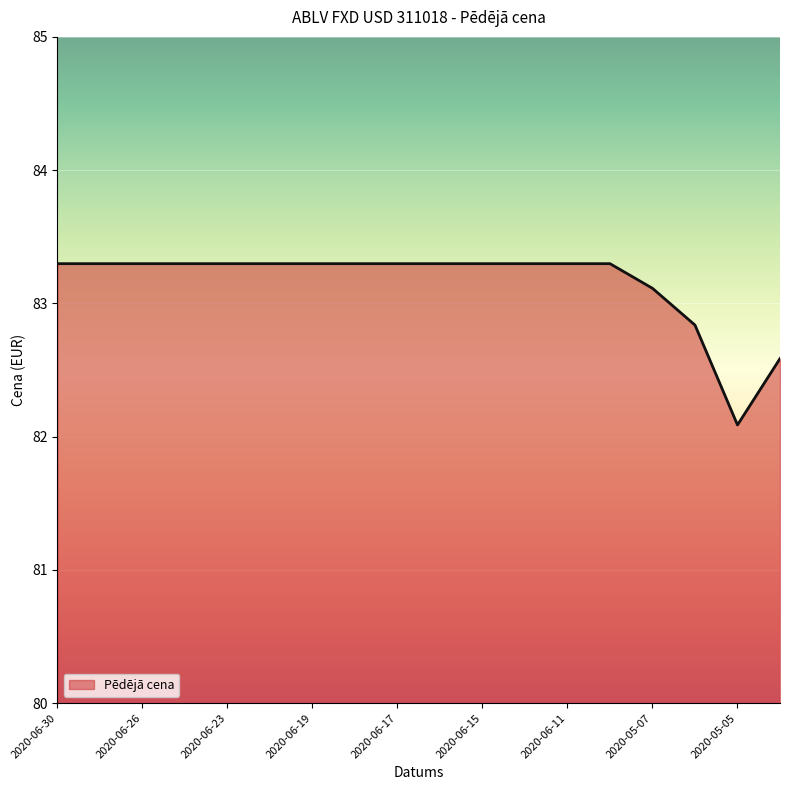

What is the sum of all values?

1496.8